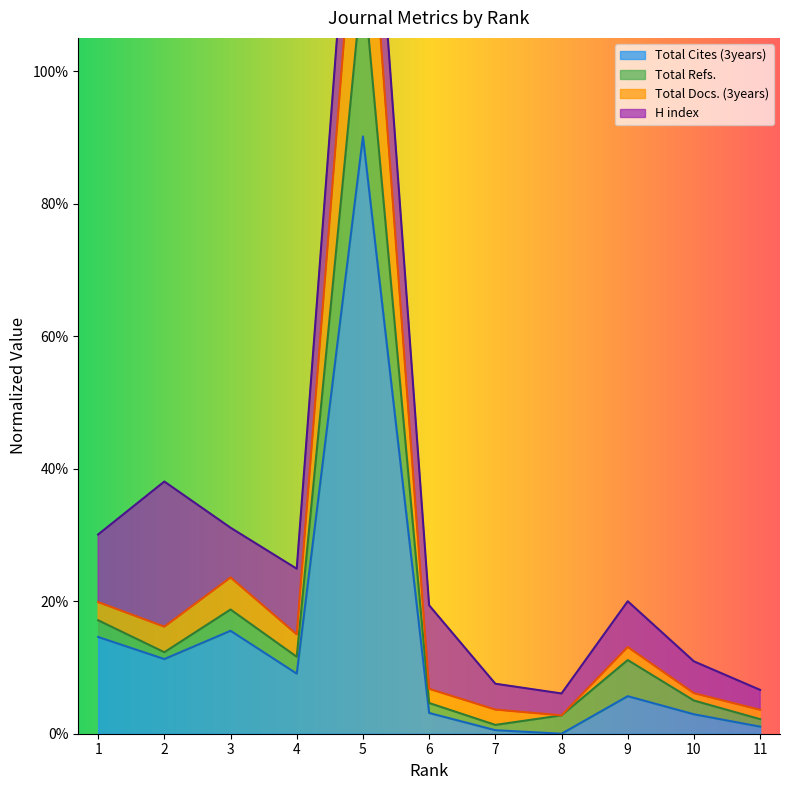

What is the maximum value shown in the chart?

1.4